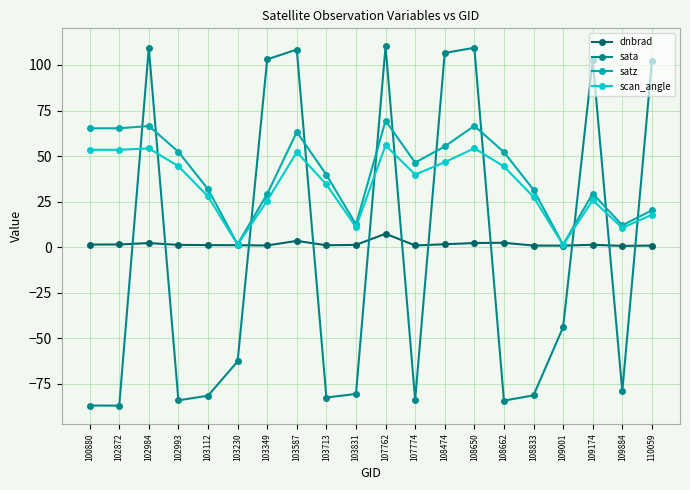

Read the dnbrad value at 103230.

1.0